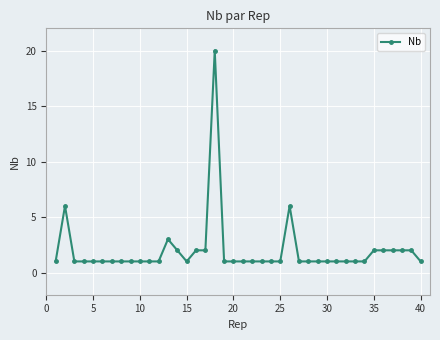

What is the greatest value displayed?

20